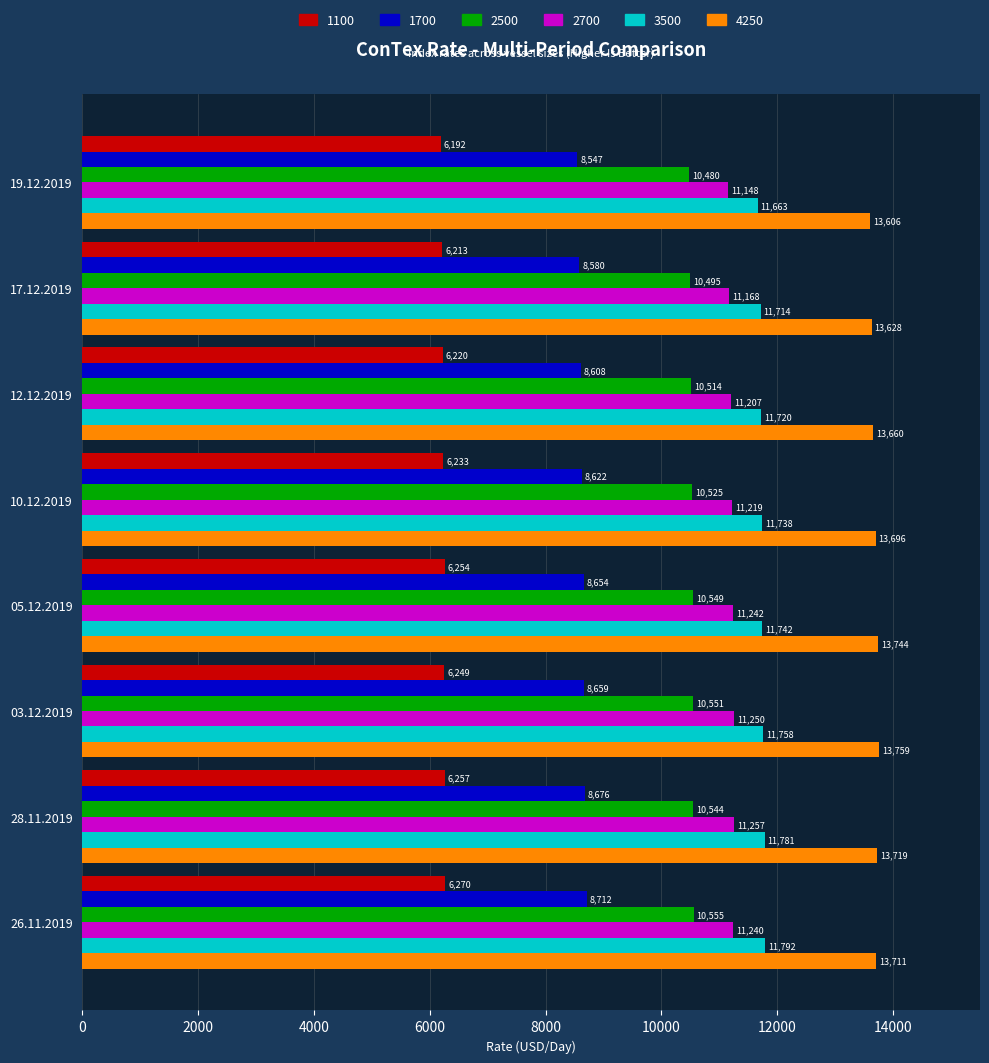

Rank the series by their maximum value, from highest to lowest.

4250, 3500, 2700, 2500, 1700, 1100